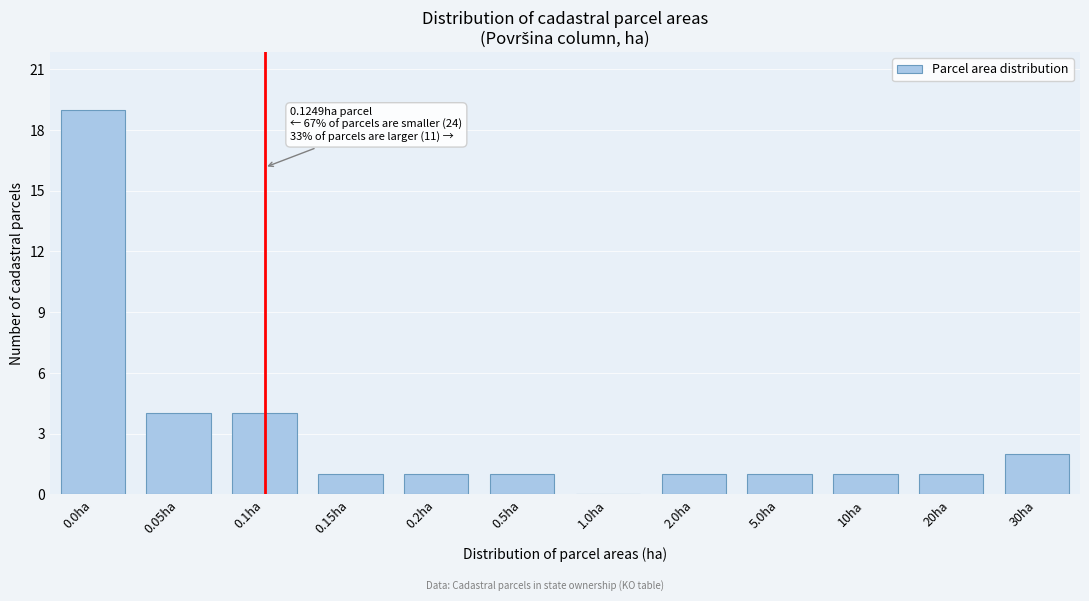

Reading left to right, list all the values displayed in this chart.

0.0ha=19	0.05ha=4	0.1ha=4	0.15ha=1	0.2ha=1	0.5ha=1	1.0ha=0	2.0ha=1	5.0ha=1	10ha=1	20ha=1	30ha=2